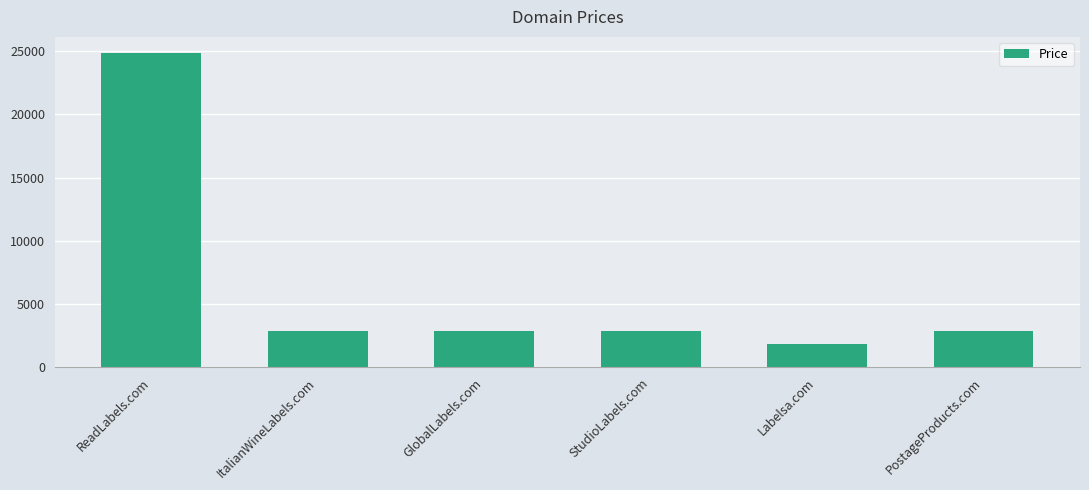

Reading left to right, transcribe all the data shown in this chart.

ReadLabels.com=24888	ItalianWineLabels.com=2888	GlobalLabels.com=2888	StudioLabels.com=2888	Labelsa.com=1888	PostageProducts.com=2888